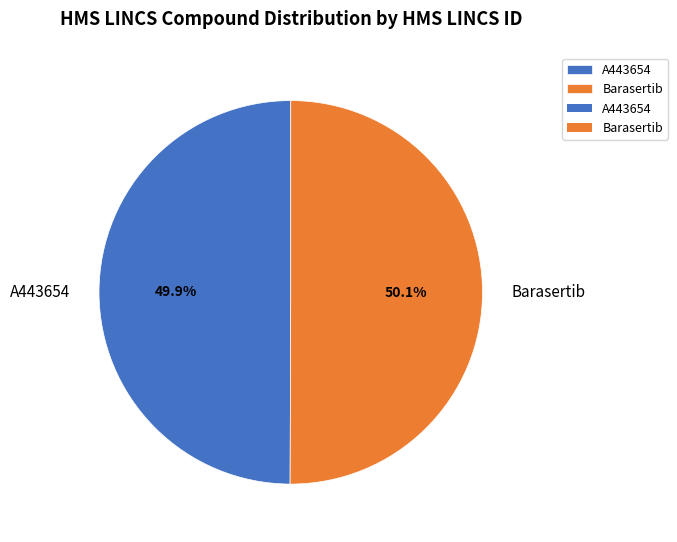

To the nearest percent, what percentage of the pie is Barasertib?

50%